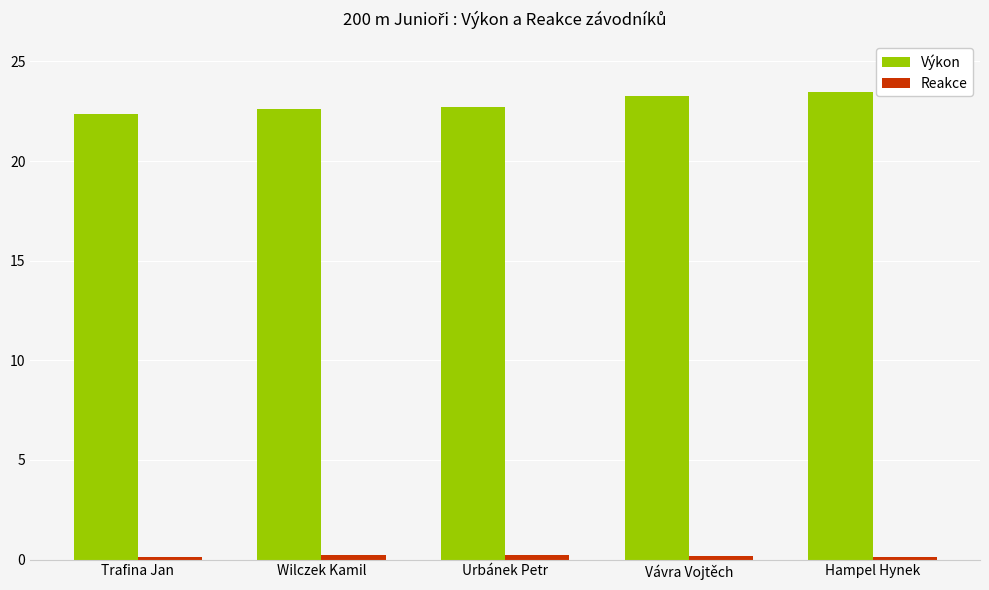

How many Výkon values are between 22 and 23?

3